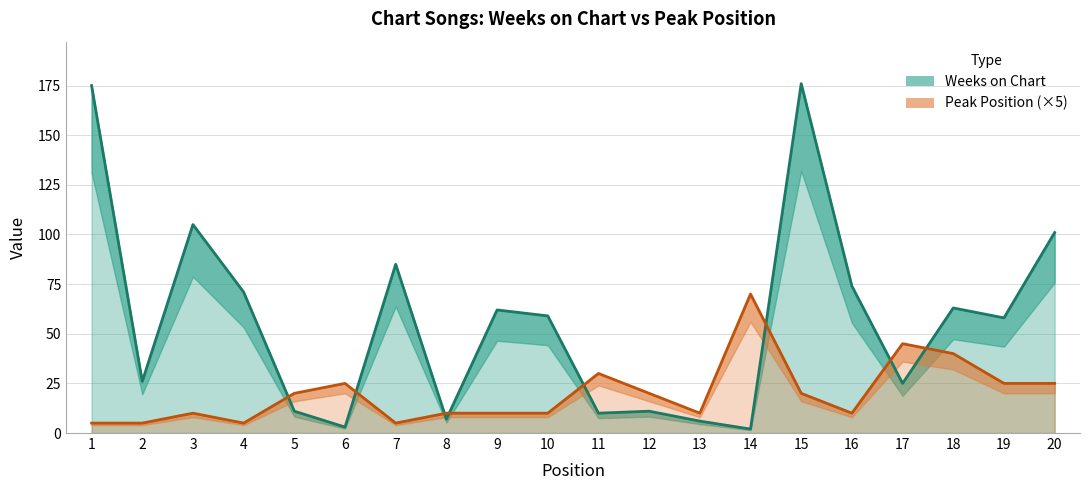

What is the total value across all series at 16?

84